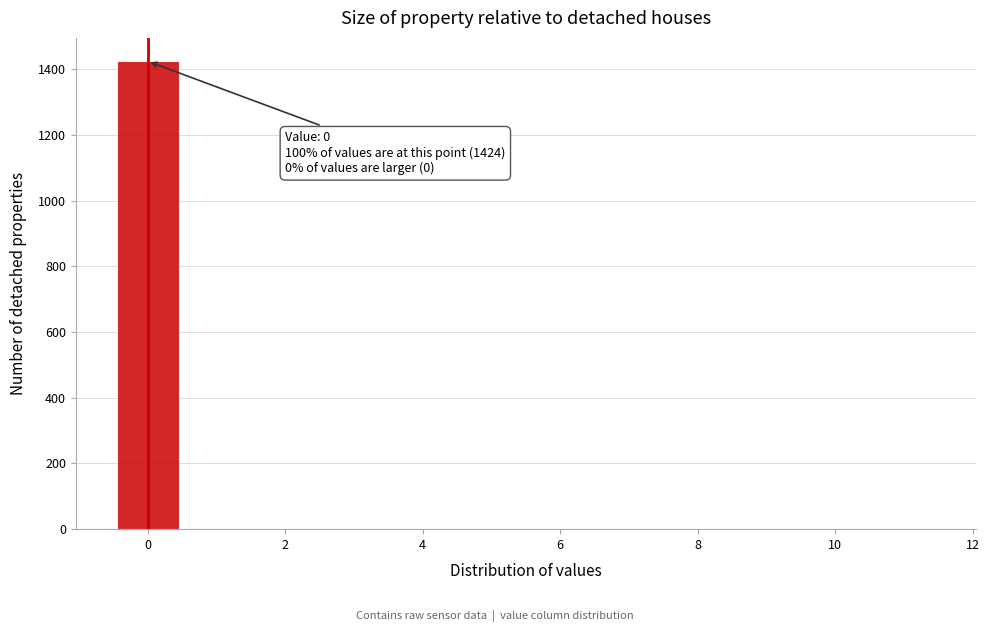

Which range on the x-axis has the tallest bar?

-0.5 to 0.5